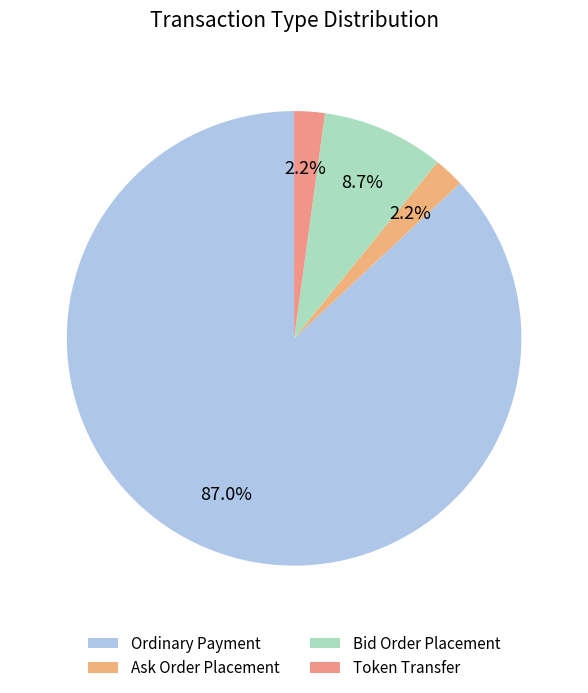

What percentage is the Ask Order Placement slice, to the nearest percent?

2%